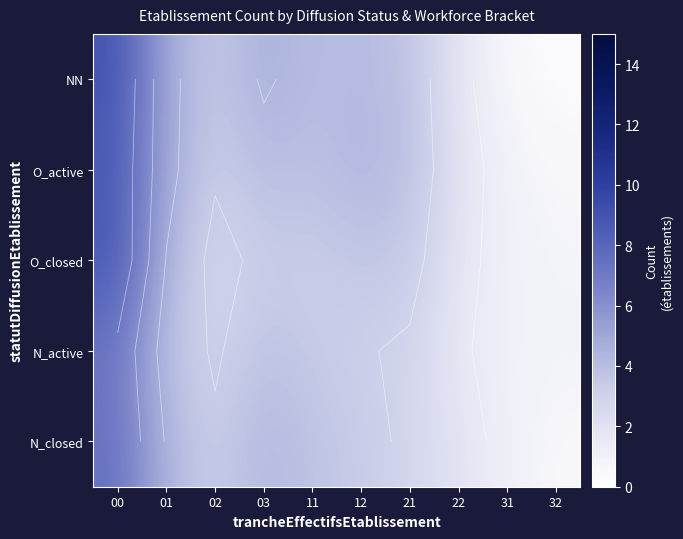

List the labels in order of NN value, smallest first.

32, 31, 22, 02, 21, 11, 12, 03, 01, 00